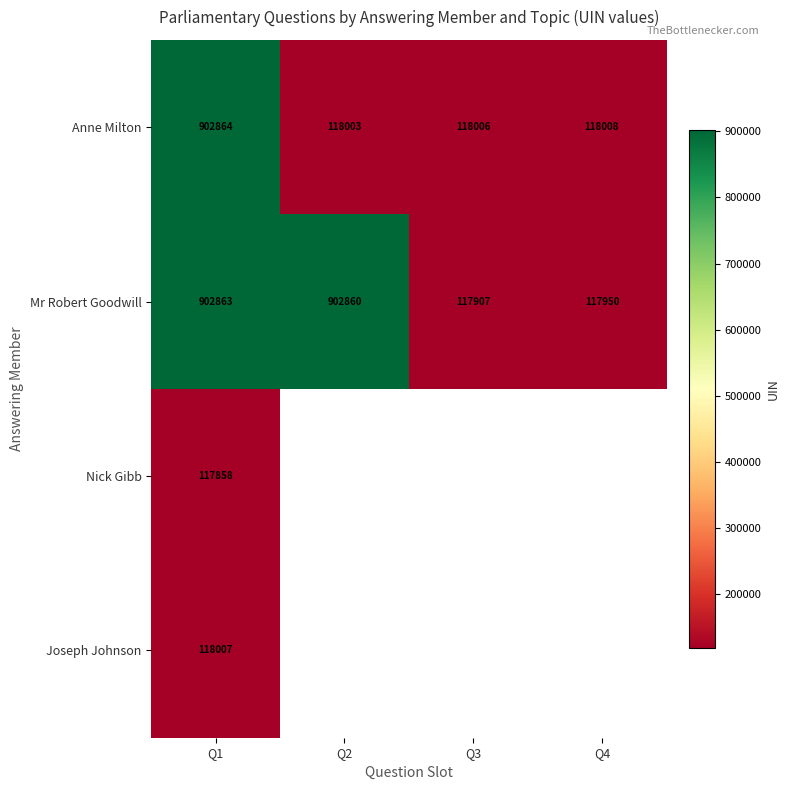

Rank the categories by Mr Robert Goodwill value from lowest to highest.

Q3, Q4, Q2, Q1